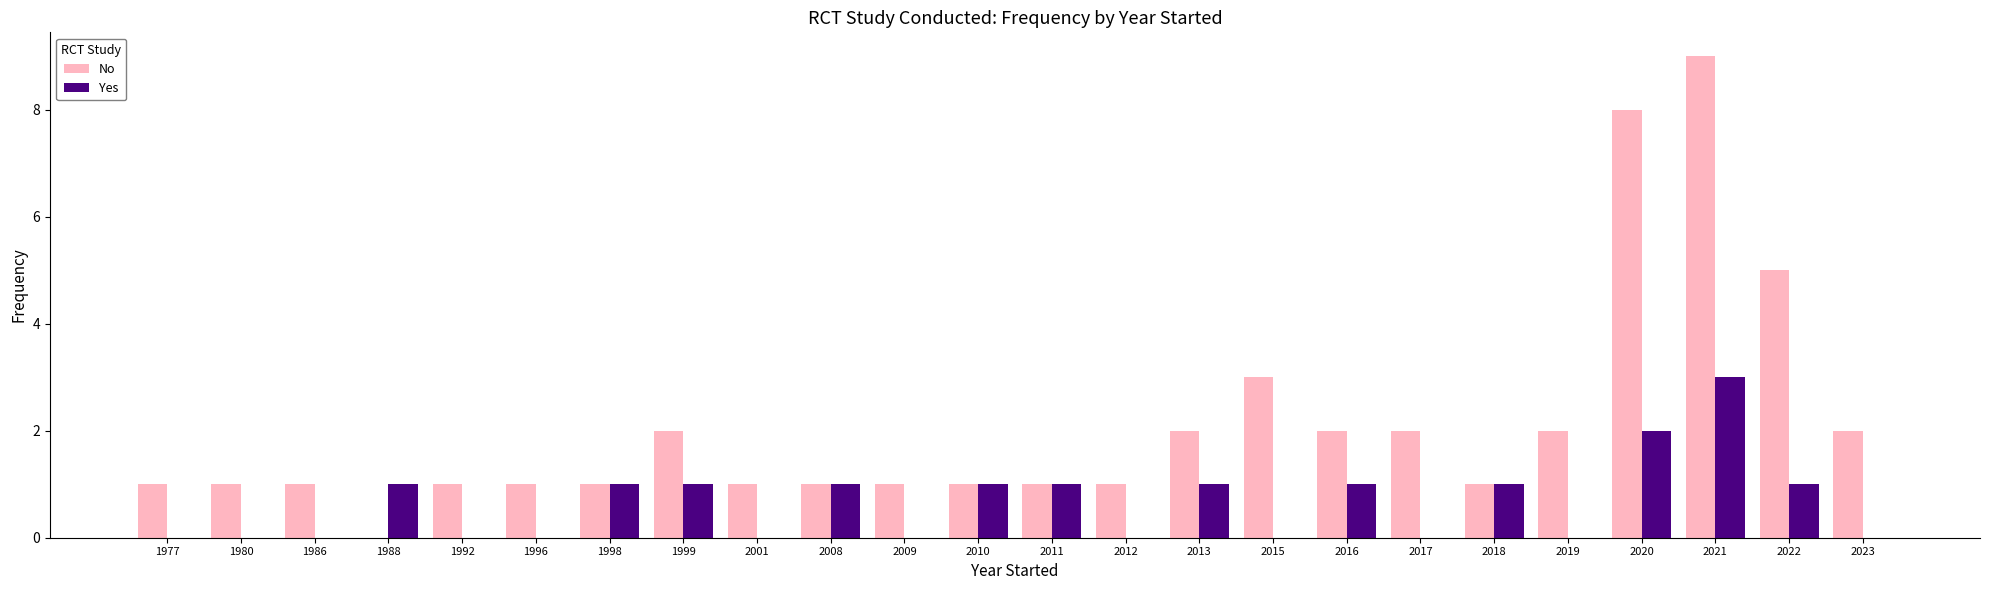

What is the maximum value shown in the chart?

9